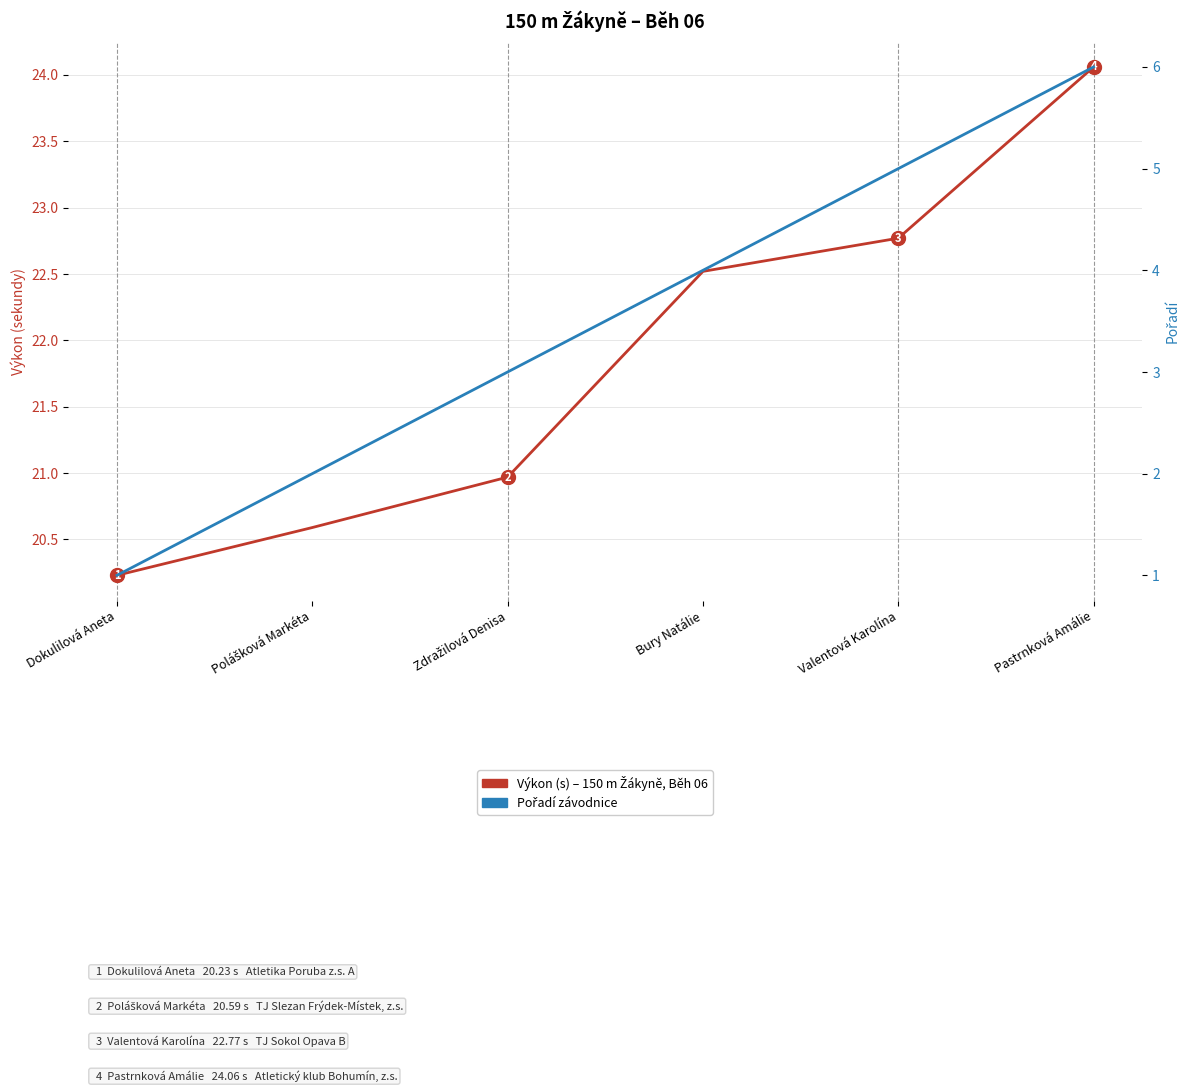

What are all the series names shown in the legend?

Výkon (s), Pořadí